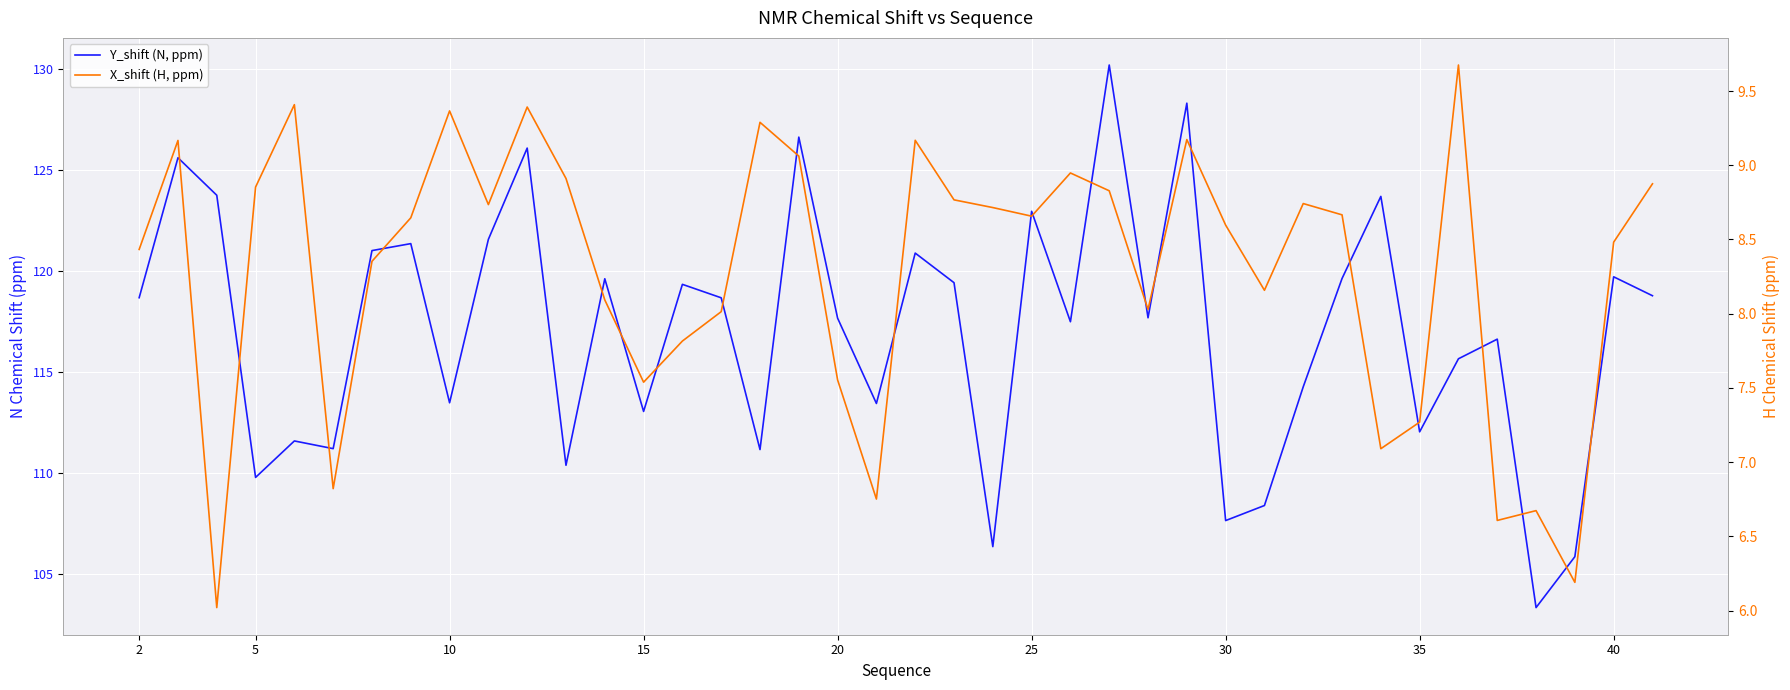

What is the sum of all X_shift (H, ppm) values?

331.5